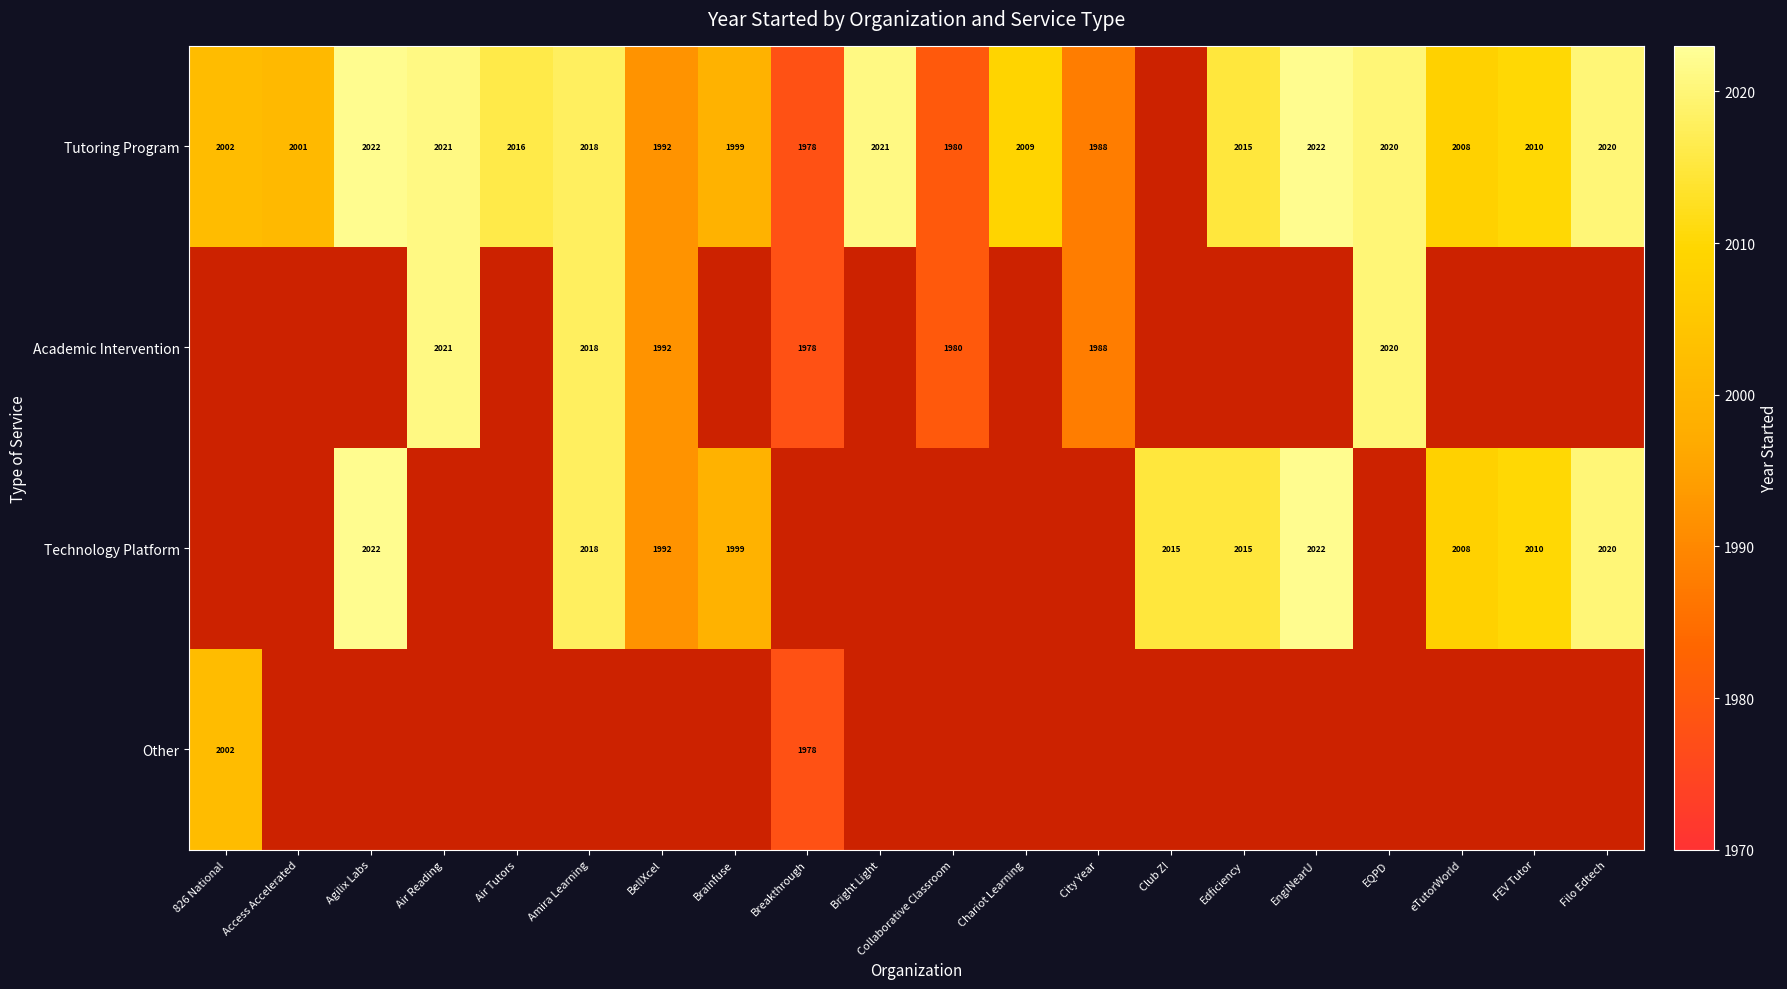

What is the smallest value displayed?

1978.0